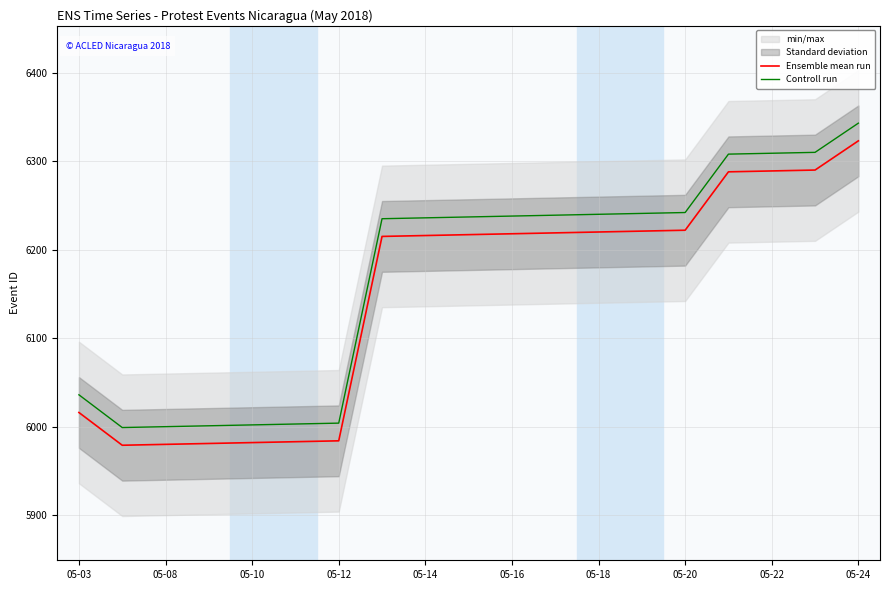

What is the difference between the Controll run values at 05-10 and 05-12?

2